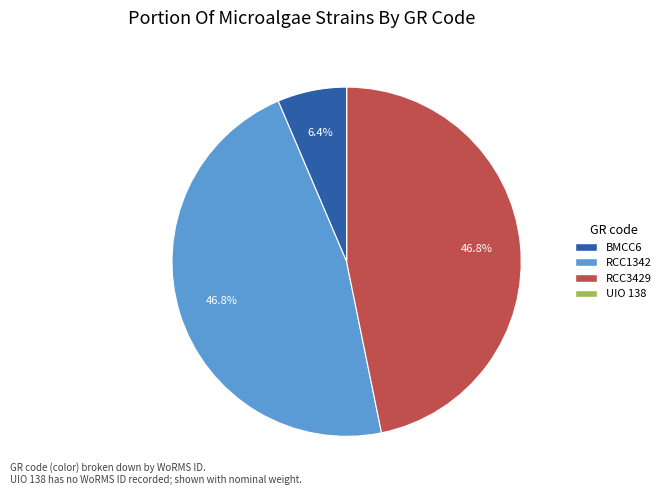

Approximately how many times larger is the value at RCC1342 compared to BMCC6?

7.3